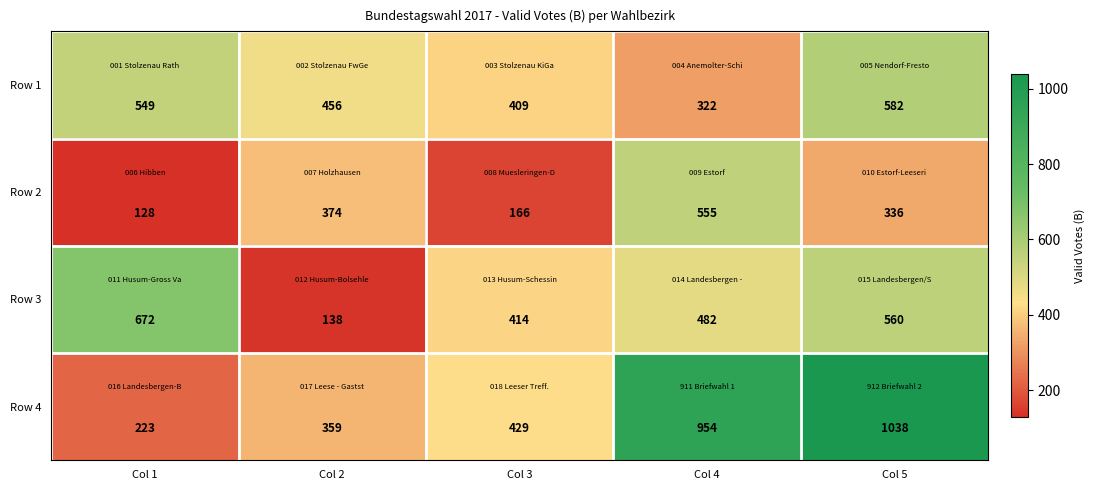

Which series has the largest total across all categories?

Row 4